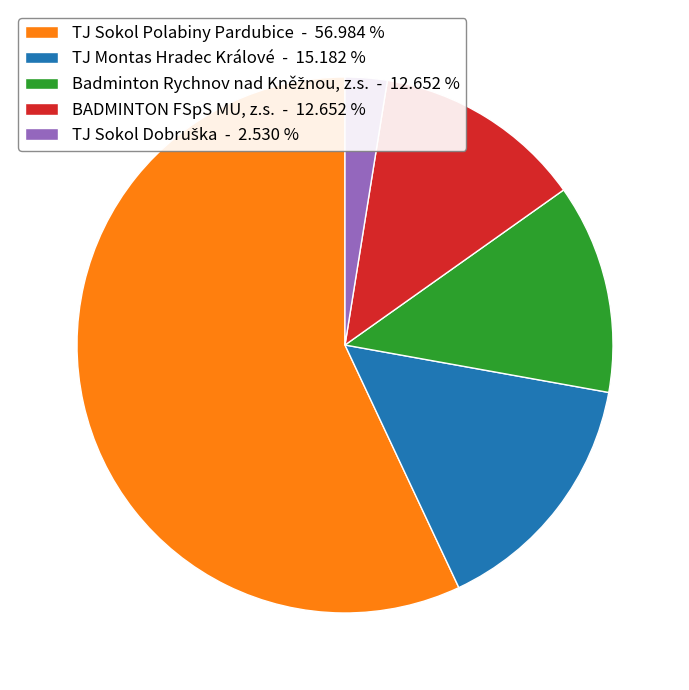

Is there a majority slice in this chart?

Yes